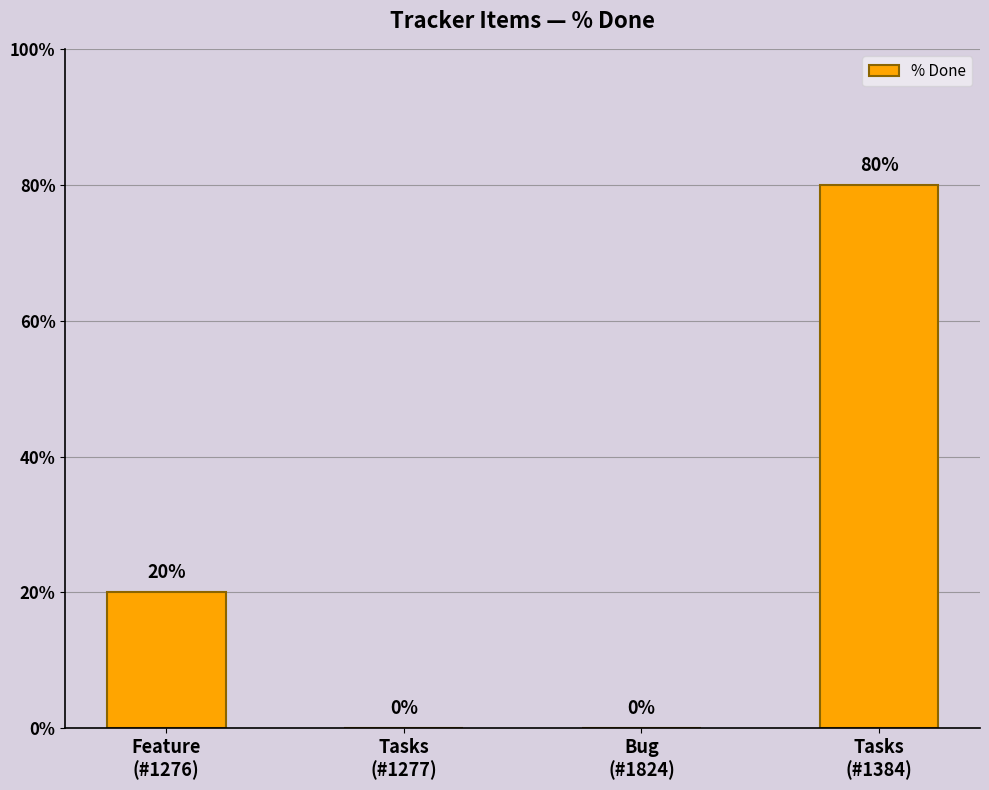

What is the sum of all values?

100